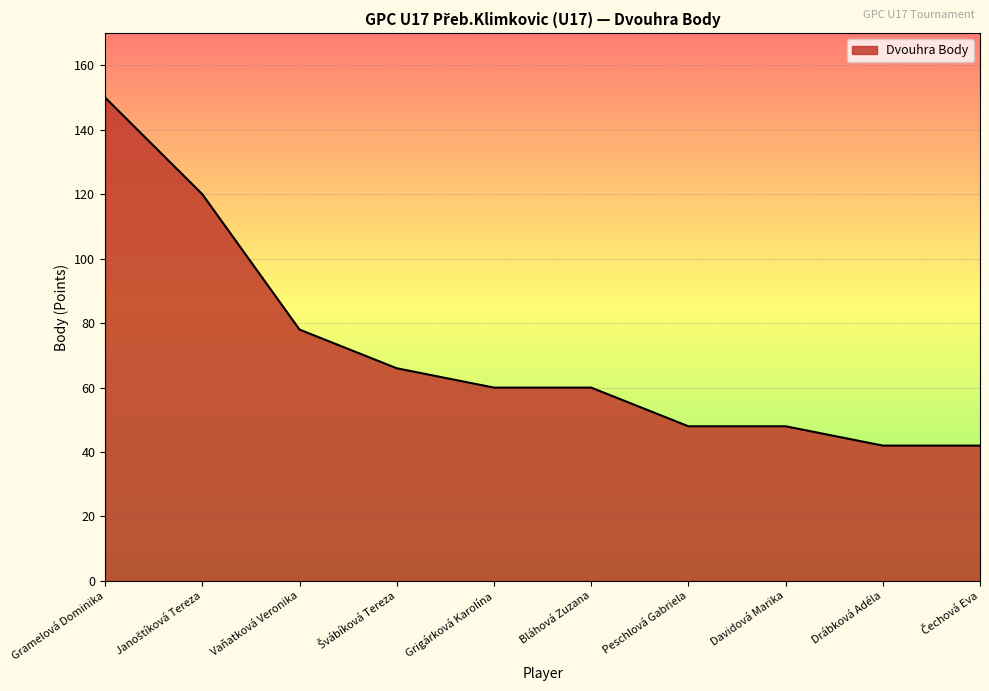

How many lines are shown in the chart?

1